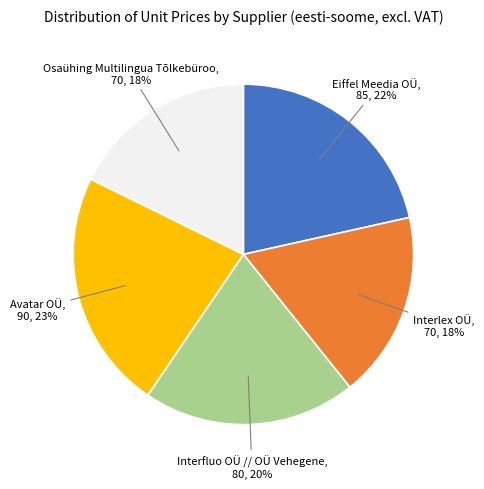

To the nearest percent, what is the difference between the largest and smallest slice percentages?

5%